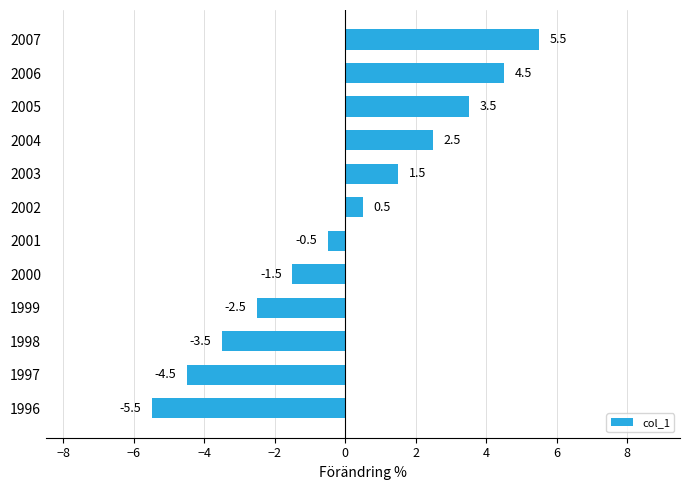

True or false: the data shows 5.1 at 2005.

False